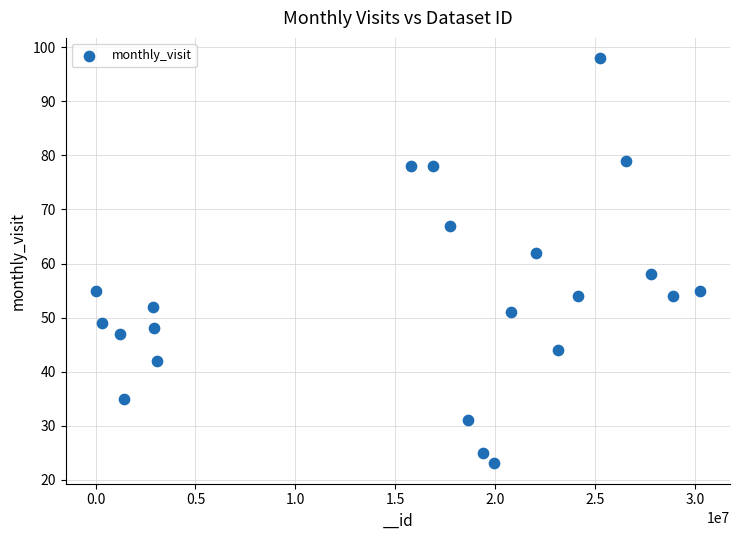

What is the range of X values (max minus min)?

30243043